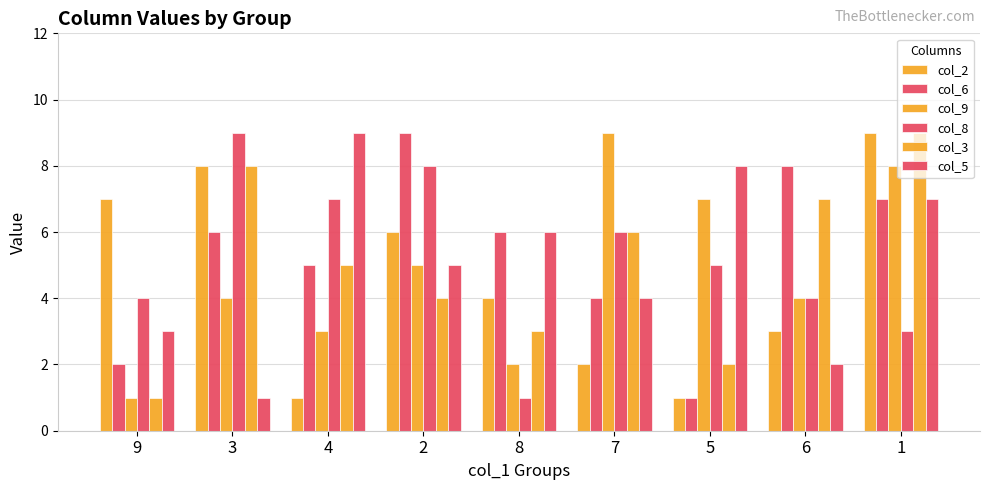

Reading right to left, transcribe all the data shown in this chart.

col_2: 9	3	1	2	4	6	1	8	7
col_6: 7	8	1	4	6	9	5	6	2
col_9: 8	4	7	9	2	5	3	4	1
col_8: 3	4	5	6	1	8	7	9	4
col_3: 9	7	2	6	3	4	5	8	1
col_5: 7	2	8	4	6	5	9	1	3